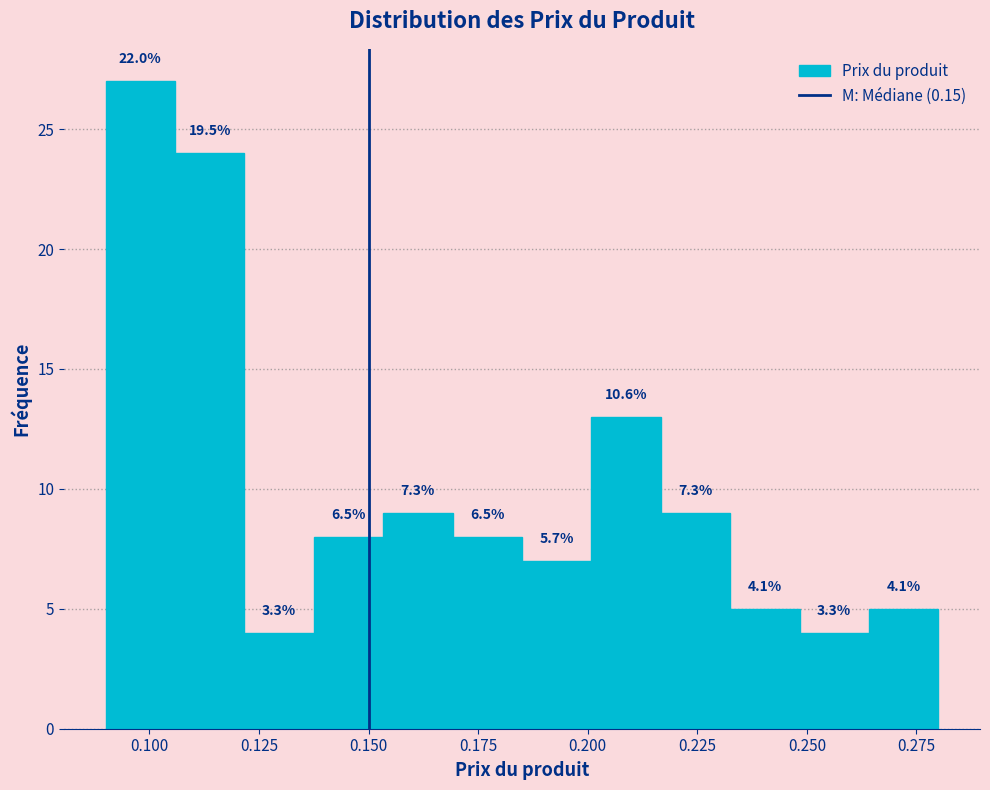

Read against the x-axis, roughly where is the centre of the tallest bar?

0.100